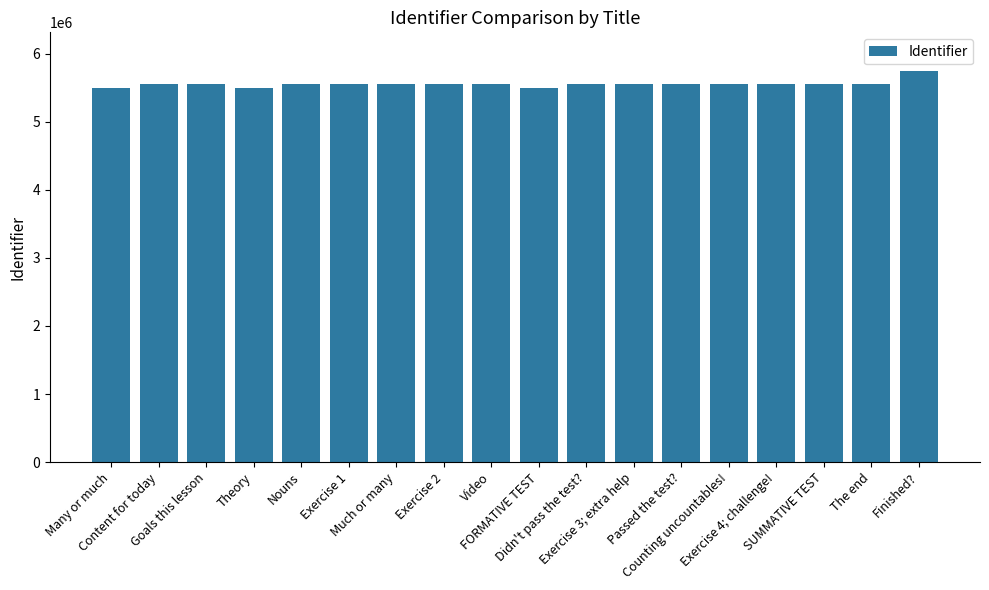

What is the average value?

5551391